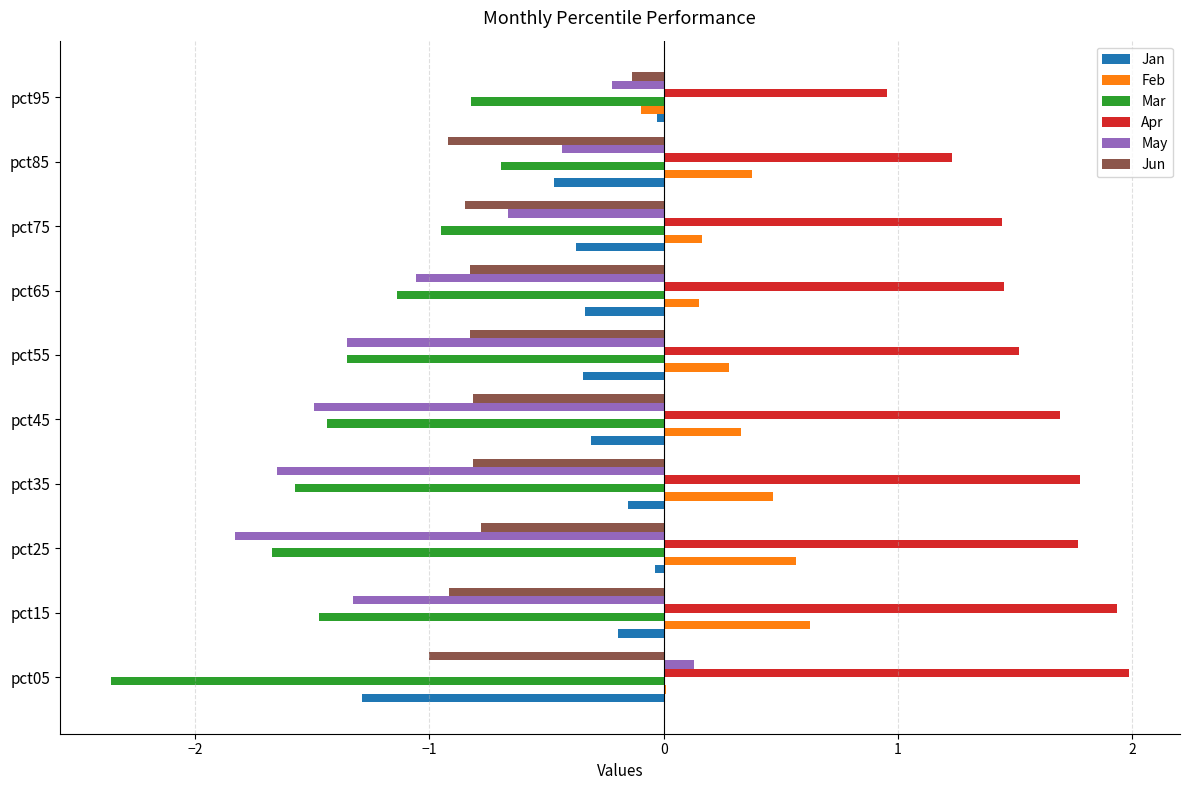

Is it true that Apr equals 1.7 at pct45?

True